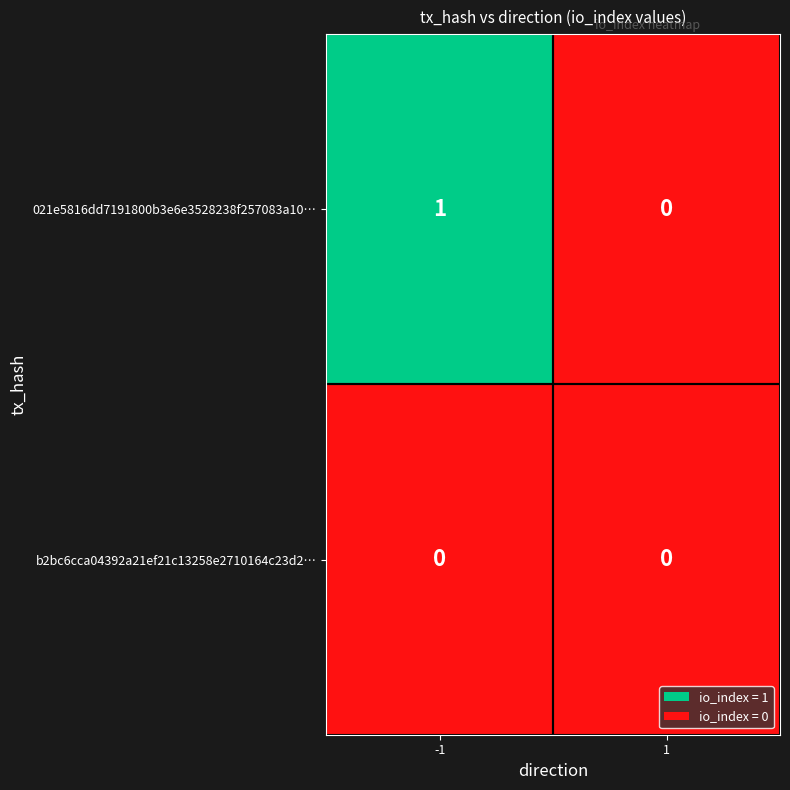

Reading right to left, list all the values displayed in this chart.

021e5816dd7191800b3e6e3528238f257083a10…: 0	1
b2bc6cca04392a21ef21c13258e2710164c23d2…: 0	0